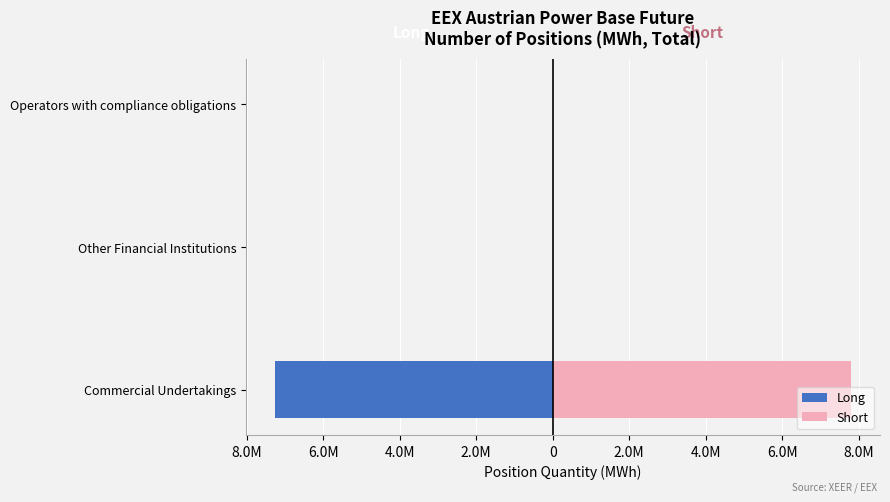

What are all the series names shown in the legend?

Long, Short